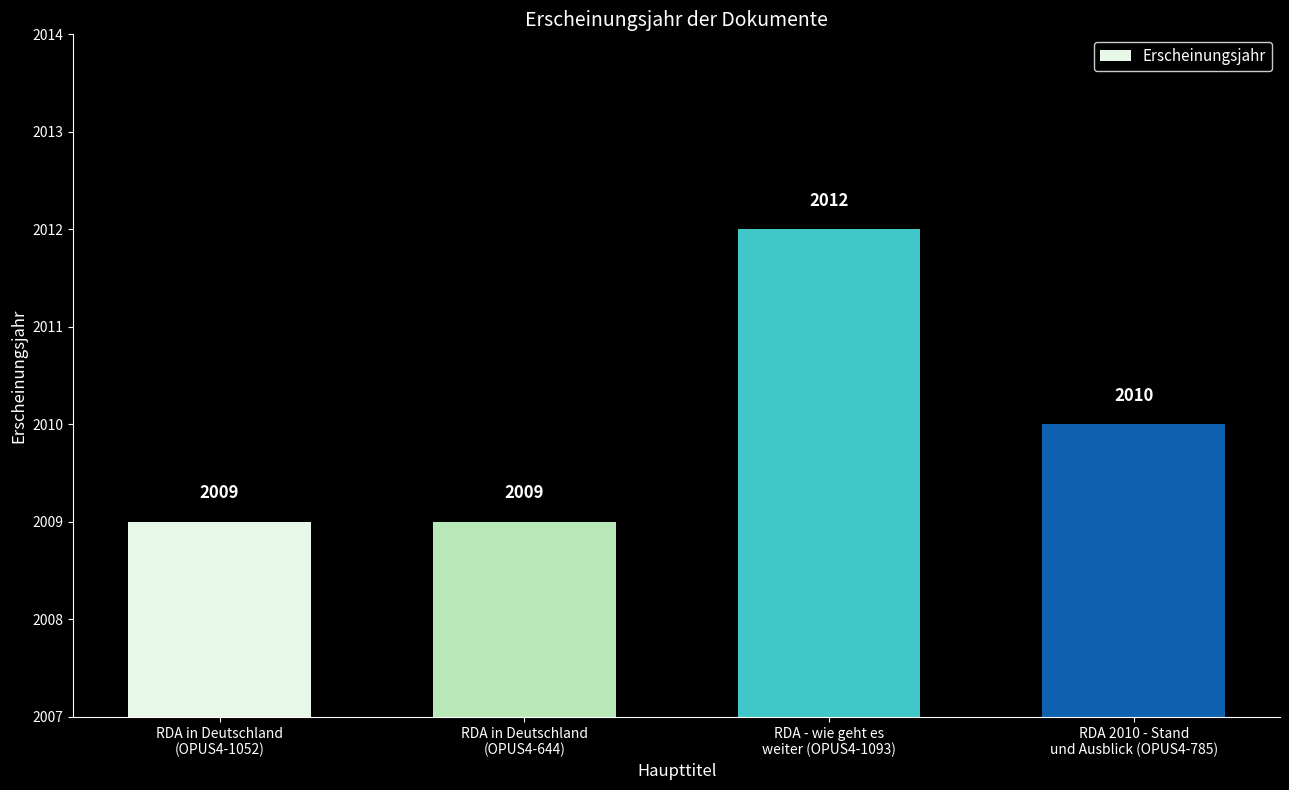

True or false: the data shows 2010 at RDA 2010 - Stand
und Ausblick (OPUS4-785).

True